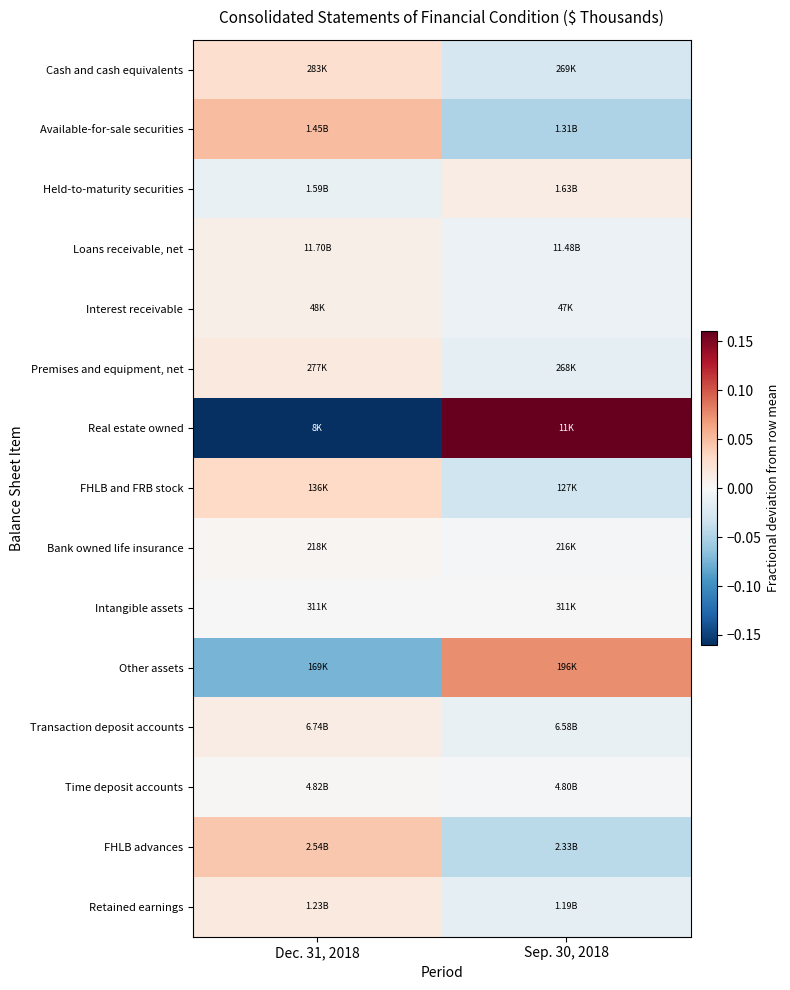

At which category is the sum across all series the highest?

Sep. 30, 2018